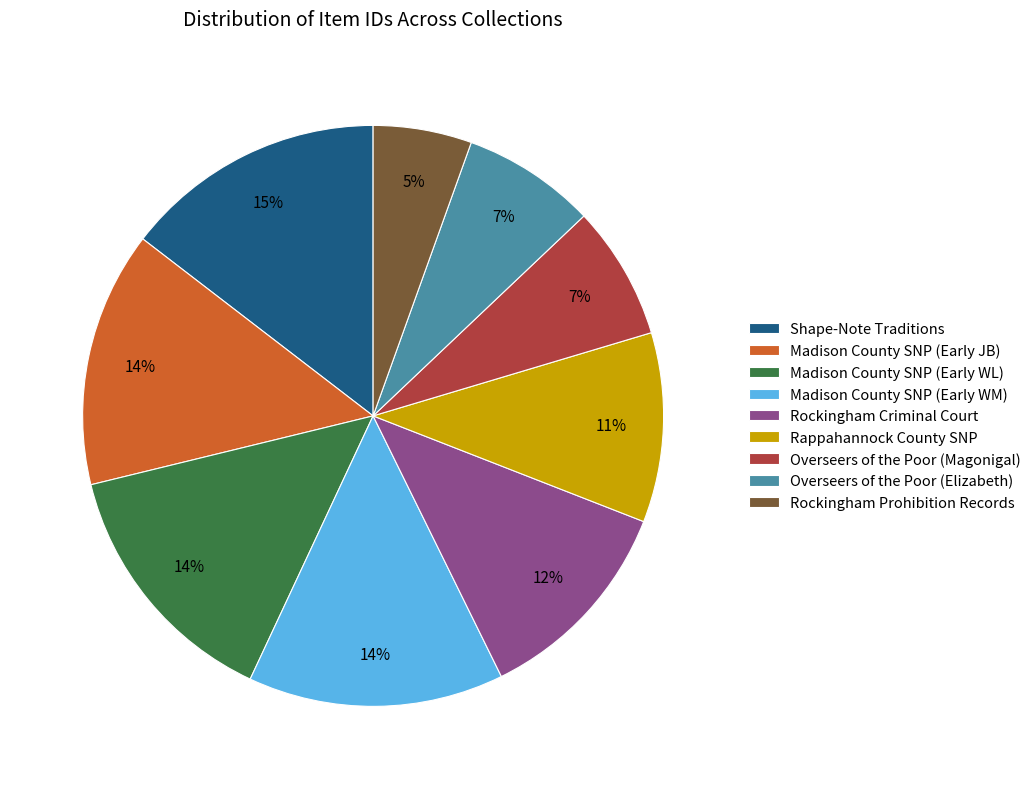

To the nearest percent, what is the average slice percentage?

11%